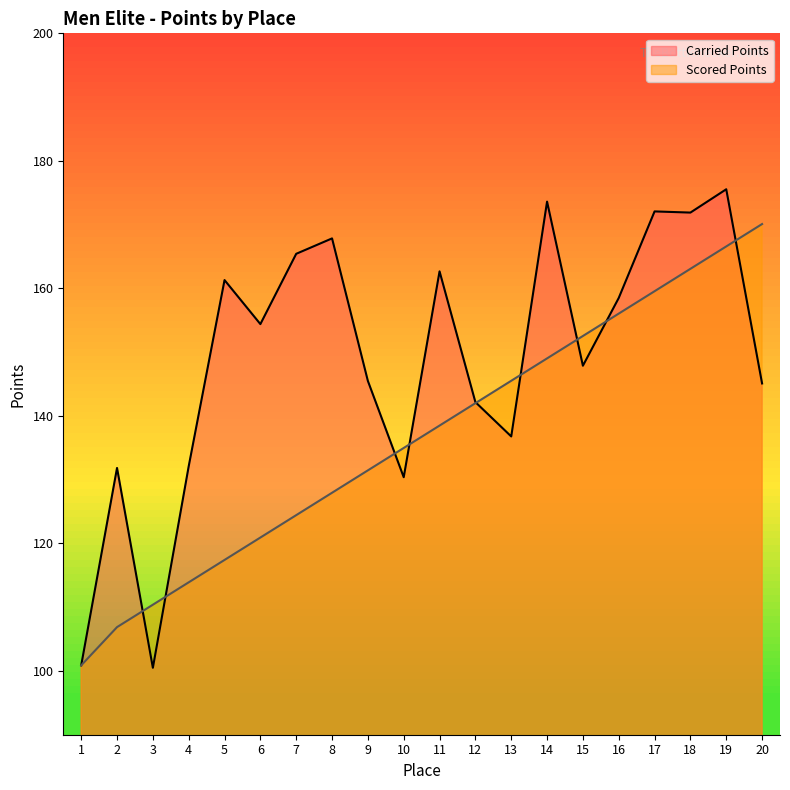

List the series in order of their peak value, highest first.

Carried Points, Scored Points